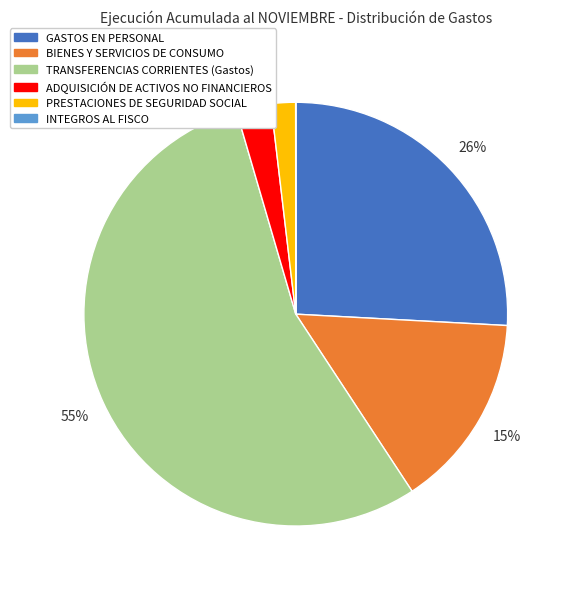

Does BIENES Y SERVICIOS DE CONSUMO represent more than half of the total?

No